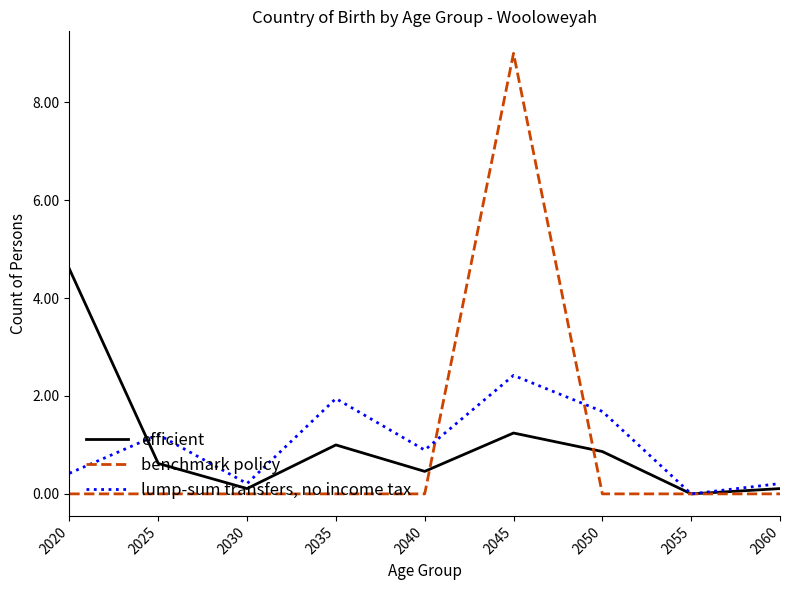

Rank the series by their maximum value, from highest to lowest.

benchmark policy, efficient, lump-sum transfers, no income tax